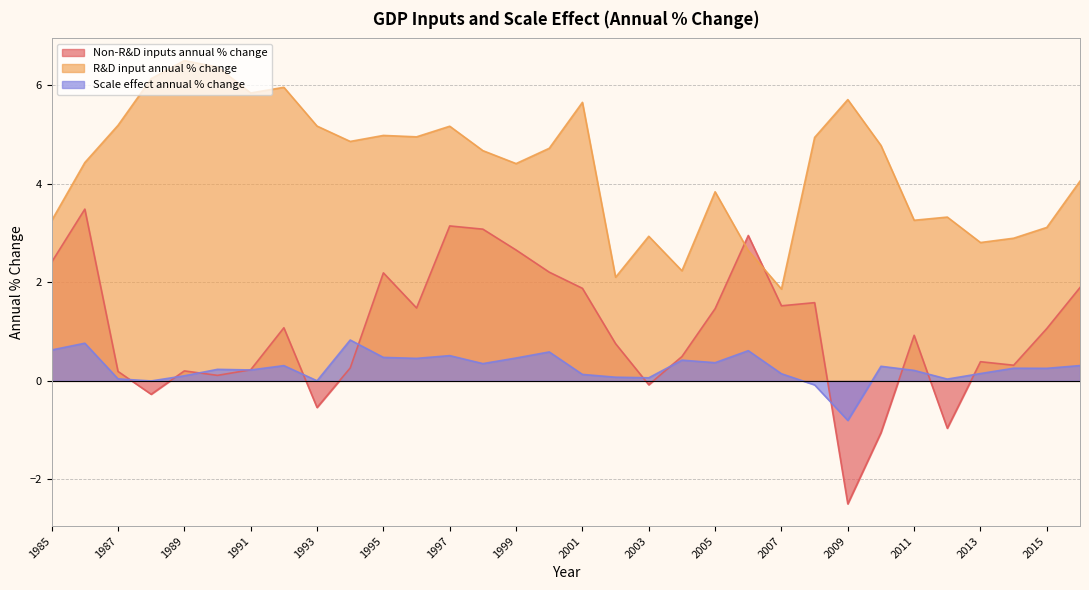

Reading left to right, extract all data points from this chart.

Non-R&D inputs annual % change: 1985=2.4	1986=3.5	1987=0.2	1988=-0.3	1989=0.2	1990=0.1	1991=0.2	1992=1.1	1993=-0.5	1994=0.3	1995=2.2	1996=1.5	1997=3.1	1998=3.1	1999=2.7	2000=2.2	2001=1.9	2002=0.8	2003=-0.1	2004=0.5	2005=1.5	2006=2.9	2007=1.5	2008=1.6	2009=-2.5	2010=-1.1	2011=0.9	2012=-1.0	2013=0.4	2014=0.3	2015=1.1	2016=1.9
R&D input annual % change: 1985=3.3	1986=4.4	1987=5.2	1988=6.1	1989=6.5	1990=6.4	1991=5.8	1992=6.0	1993=5.2	1994=4.9	1995=5.0	1996=5.0	1997=5.2	1998=4.7	1999=4.4	2000=4.7	2001=5.7	2002=2.1	2003=2.9	2004=2.2	2005=3.8	2006=2.6	2007=1.9	2008=4.9	2009=5.7	2010=4.8	2011=3.3	2012=3.3	2013=2.8	2014=2.9	2015=3.1	2016=4.1
Scale effect annual % change: 1985=0.6	1986=0.8	1987=0.0	1988=-0.0	1989=0.1	1990=0.2	1991=0.2	1992=0.3	1993=0.0	1994=0.8	1995=0.5	1996=0.5	1997=0.5	1998=0.4	1999=0.5	2000=0.6	2001=0.1	2002=0.1	2003=0.1	2004=0.4	2005=0.4	2006=0.6	2007=0.1	2008=-0.1	2009=-0.8	2010=0.3	2011=0.2	2012=0.0	2013=0.1	2014=0.3	2015=0.3	2016=0.3